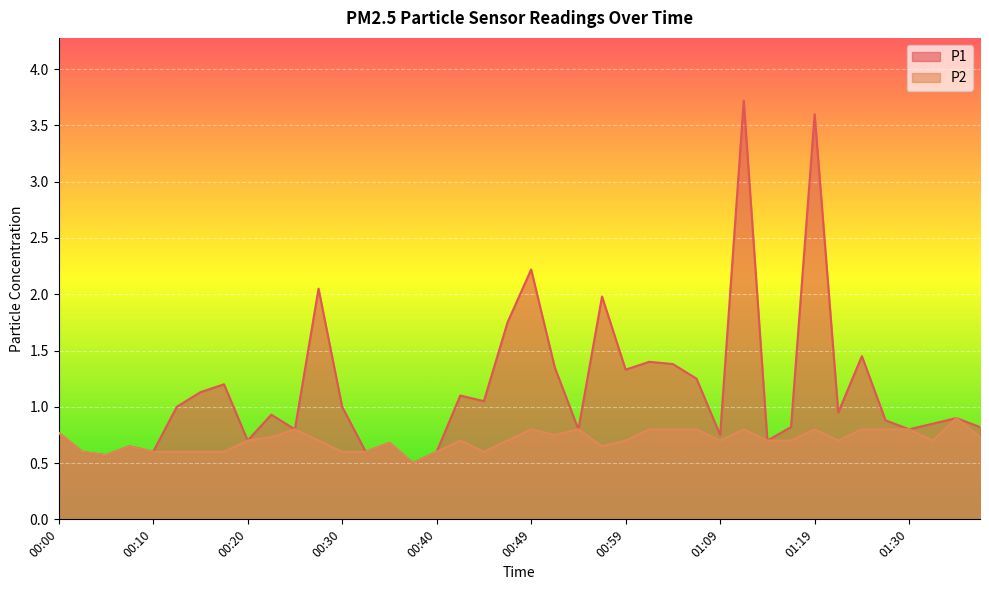

How many lines are shown in the chart?

2